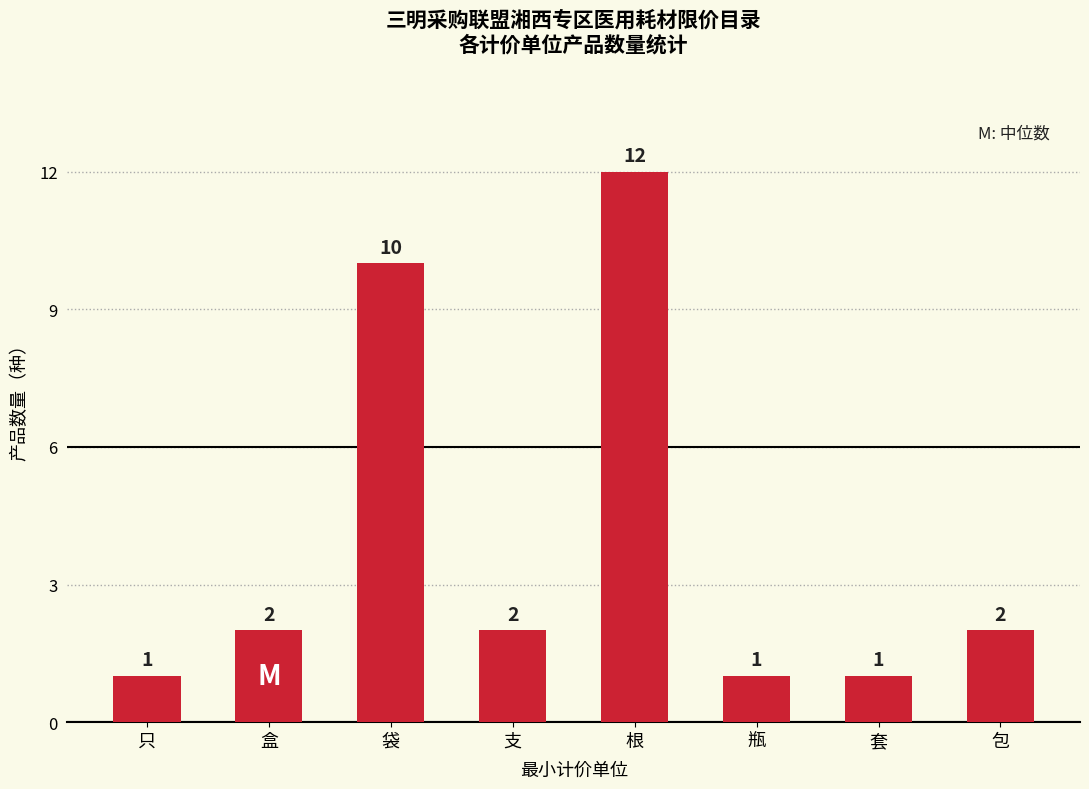

Approximately how many times larger is the value at 袋 compared to 盒?

5.0